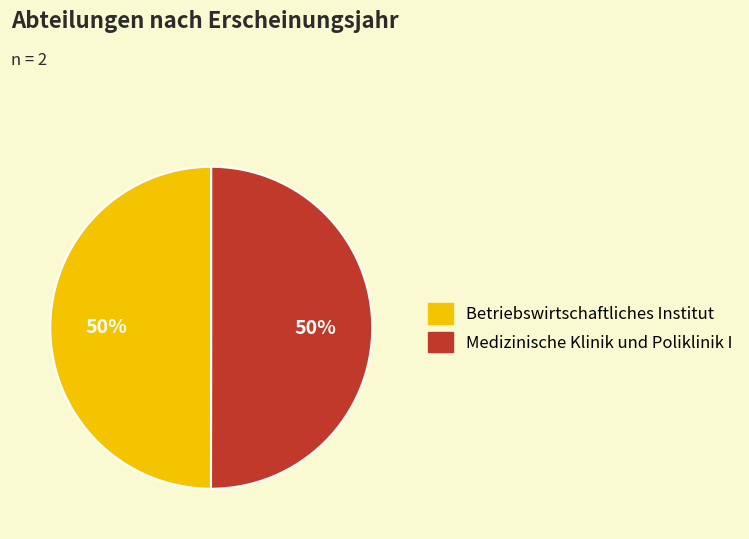

What is the ratio of the value at Medizinische Klinik und Poliklinik I to the value at Betriebswirtschaftliches Institut?

1.0